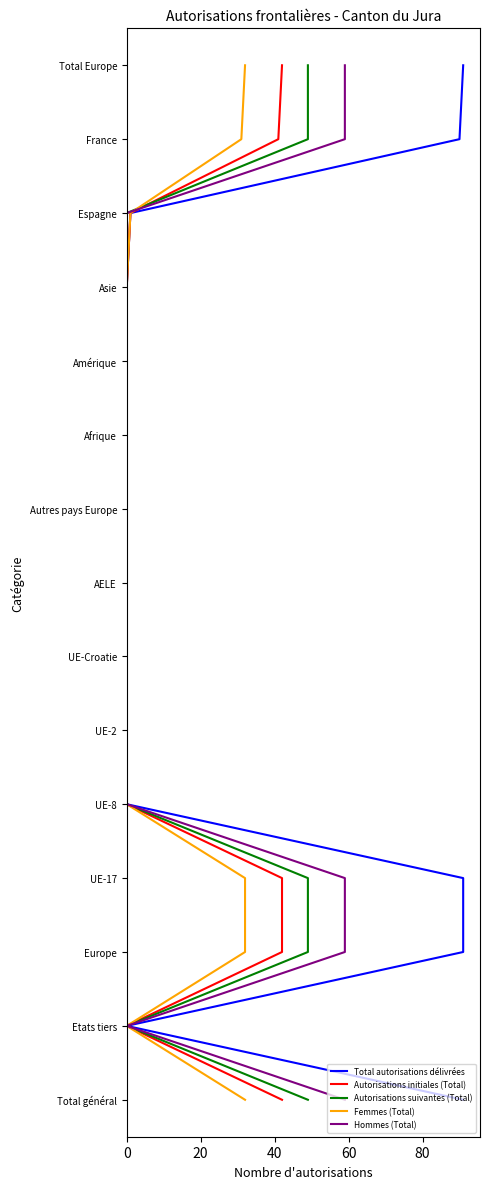

At 0, list the series in order from largest to smallest.

Total autorisations délivrées, Autorisations initiales (Total), Autorisations suivantes (Total), Femmes (Total), Hommes (Total)